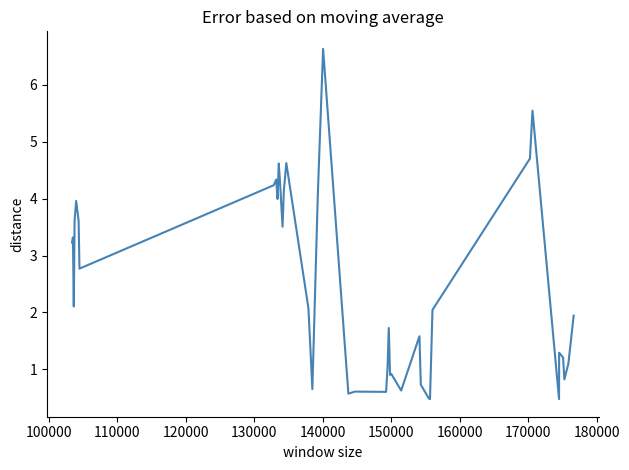

What is the smallest value displayed?

0.5